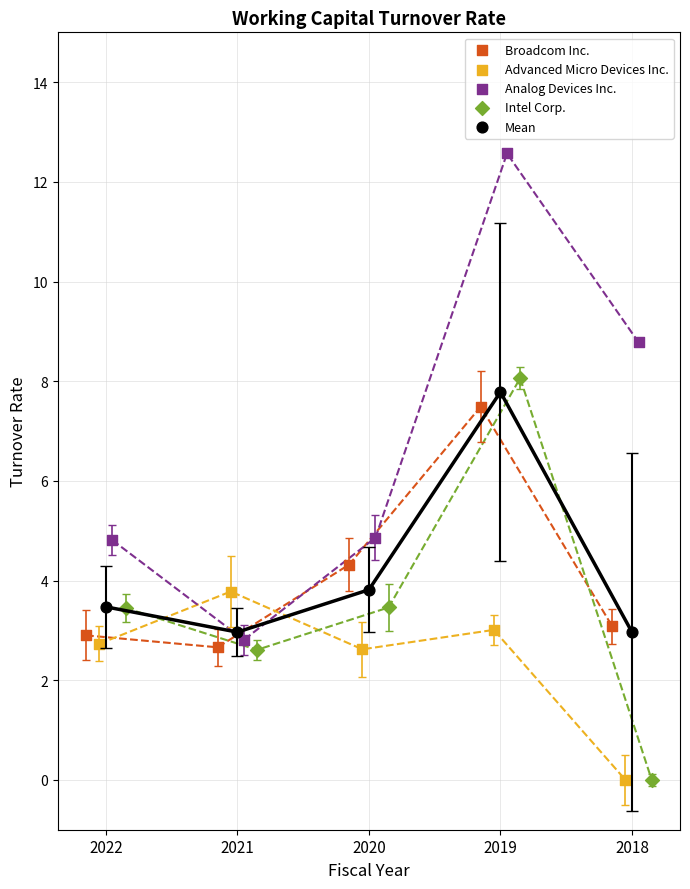

Which series reaches the maximum Y coordinate?

Analog Devices Inc.